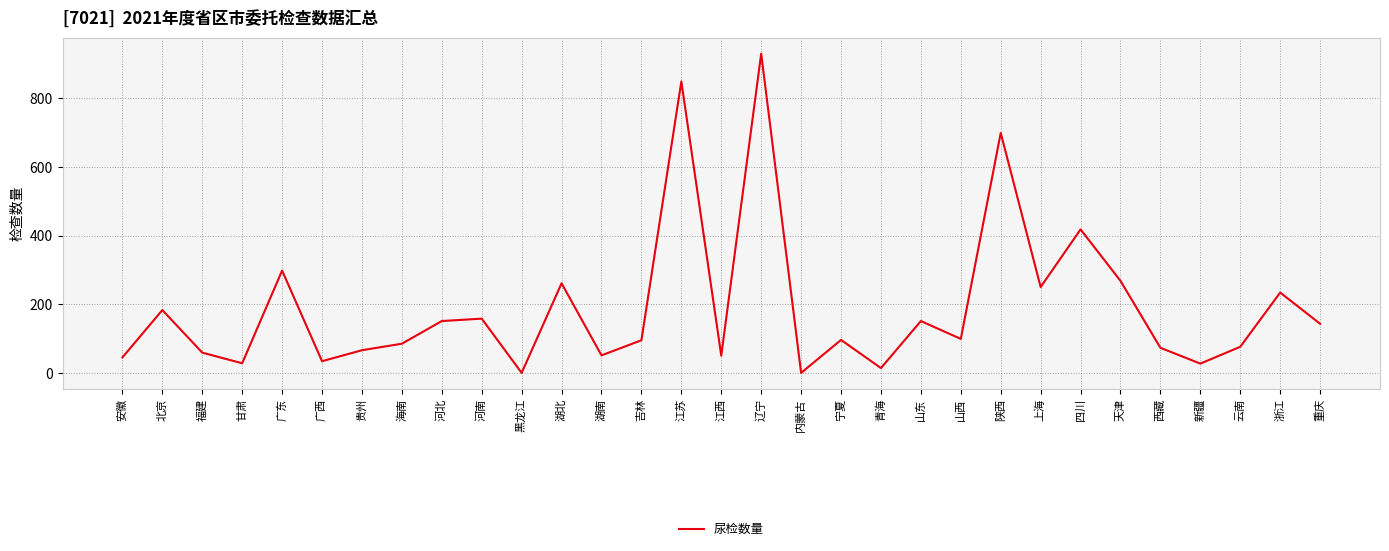

What is the greatest value displayed?

930